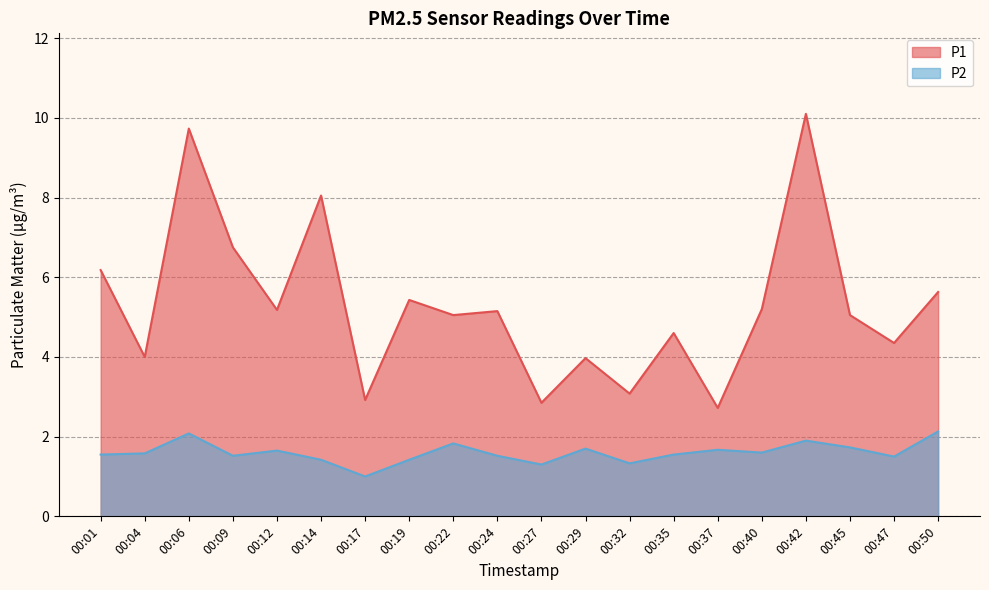

Rank the series by their maximum value, from highest to lowest.

P1, P2